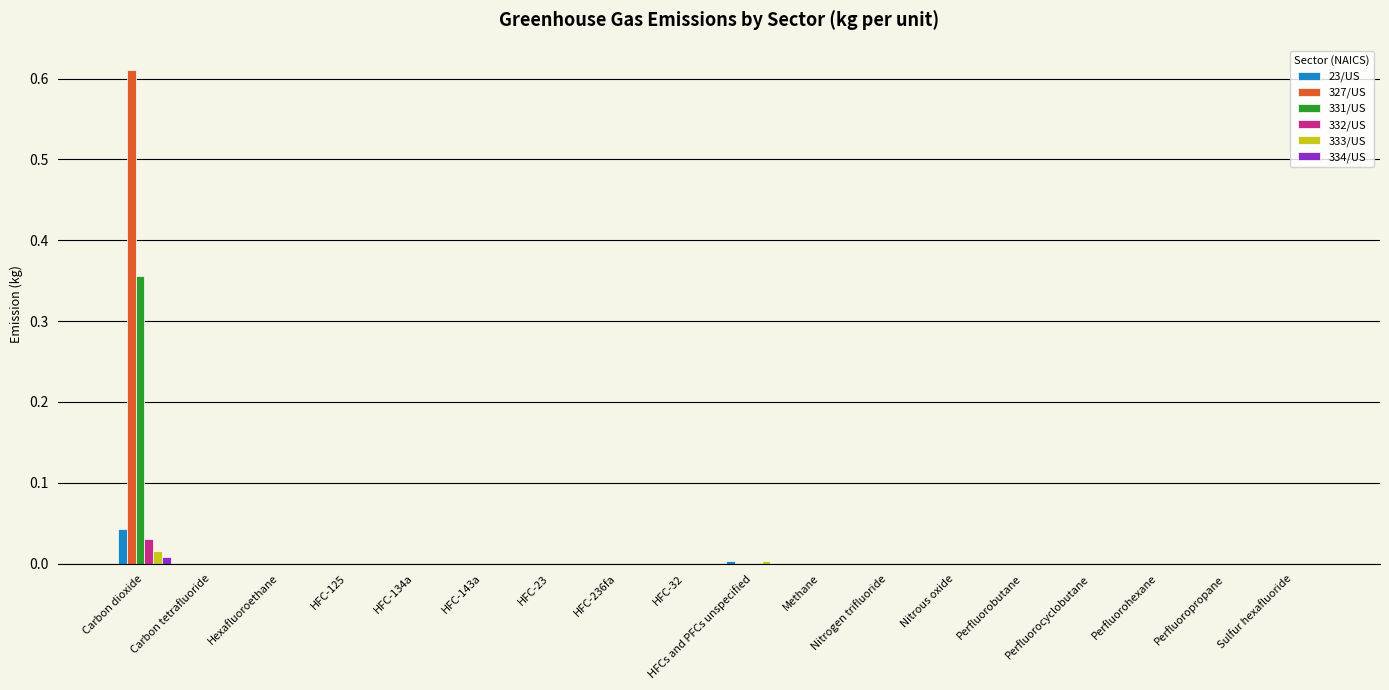

Which series has the widest spread of values?

327/US